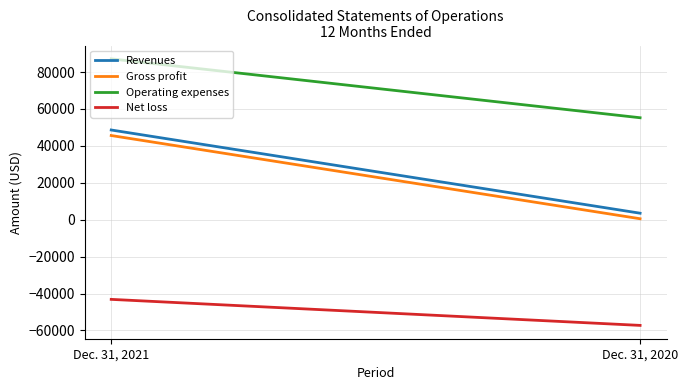

How many lines are shown in the chart?

4